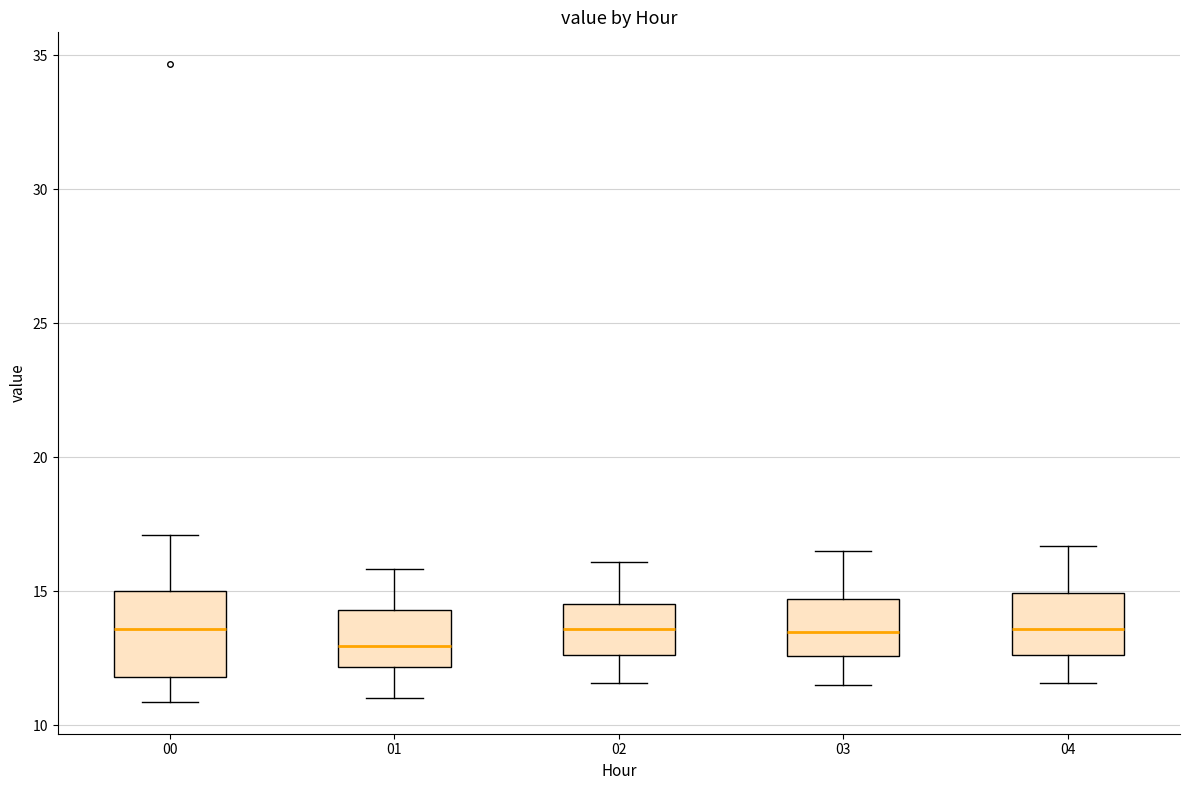

Which box's median line is the lowest?

01